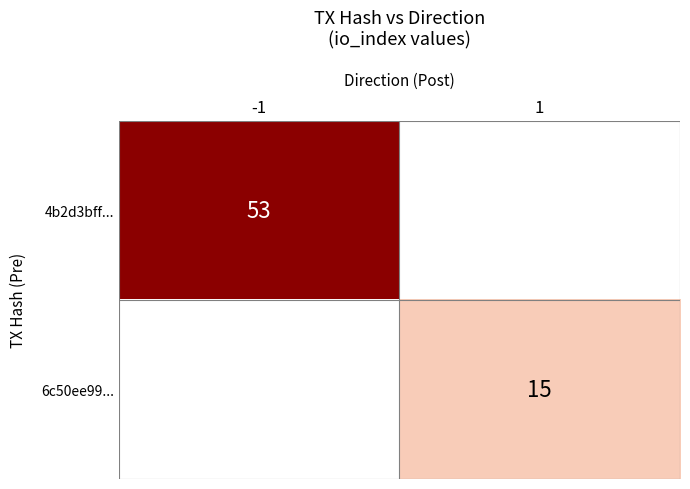

At how many categories does at least one series exceed 41?

1